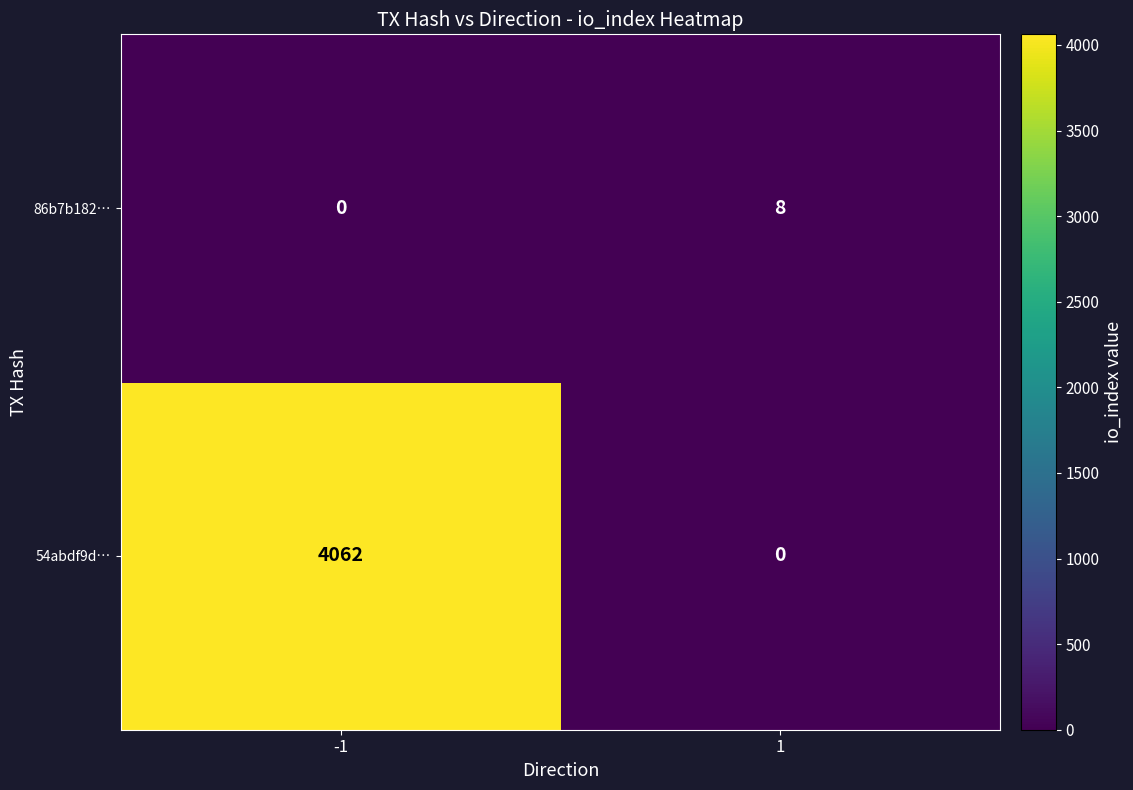

What is the sum of all 86b7b182… values?

8